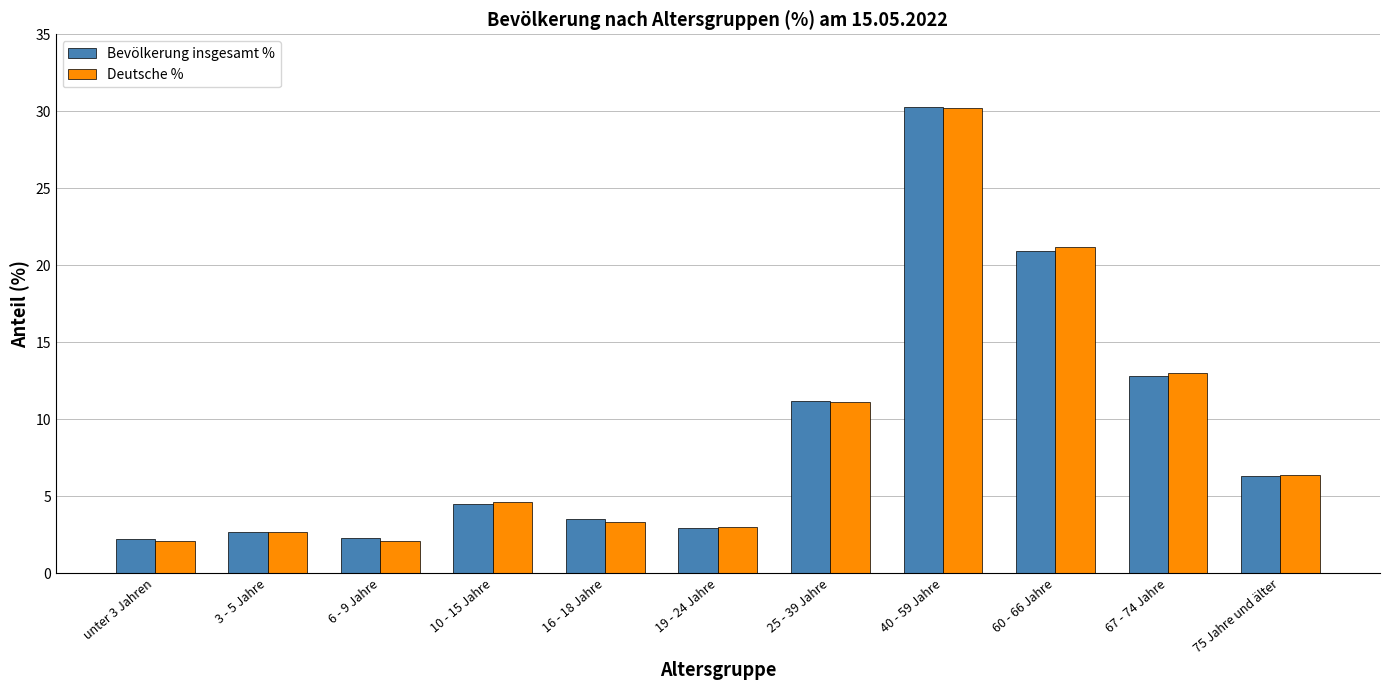

Count the number of categories in the chart.

11